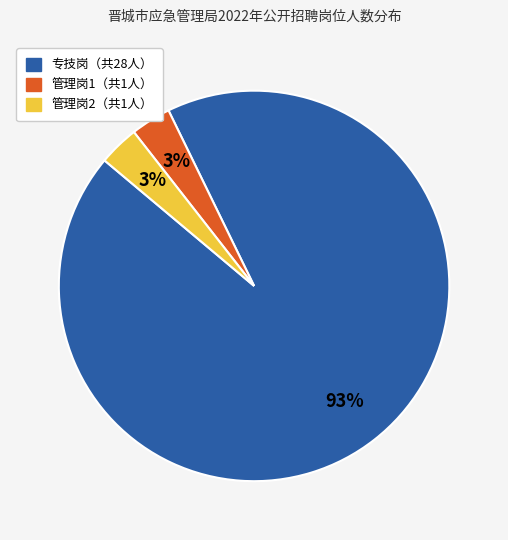

To the nearest percent, what is the average slice percentage?

33%